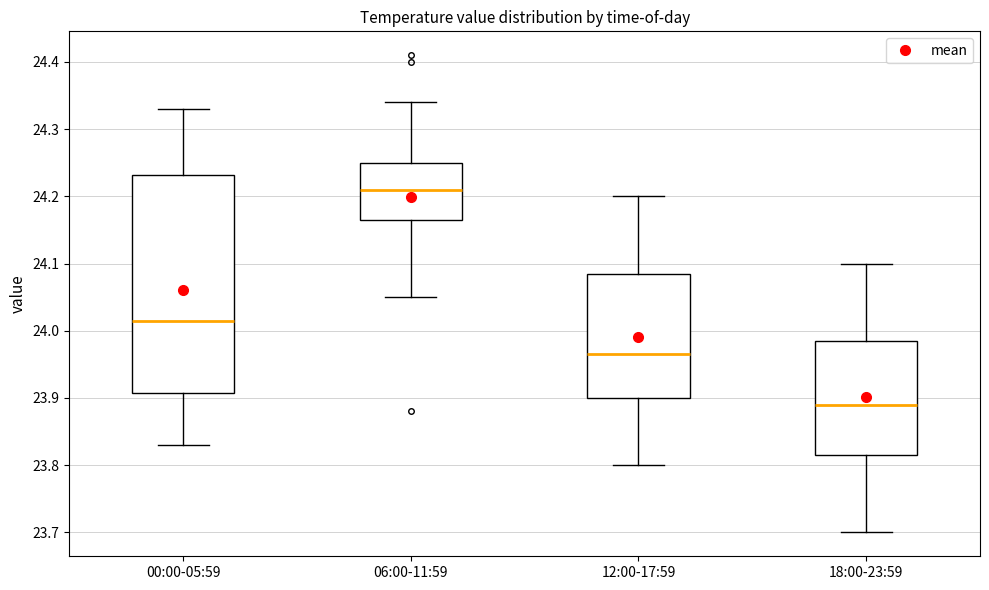

Where is the upper edge of the box for 18:00-23:59 on the y-axis? The values are not printed on the chart, so give them approximately, as read against the axis.

23.99